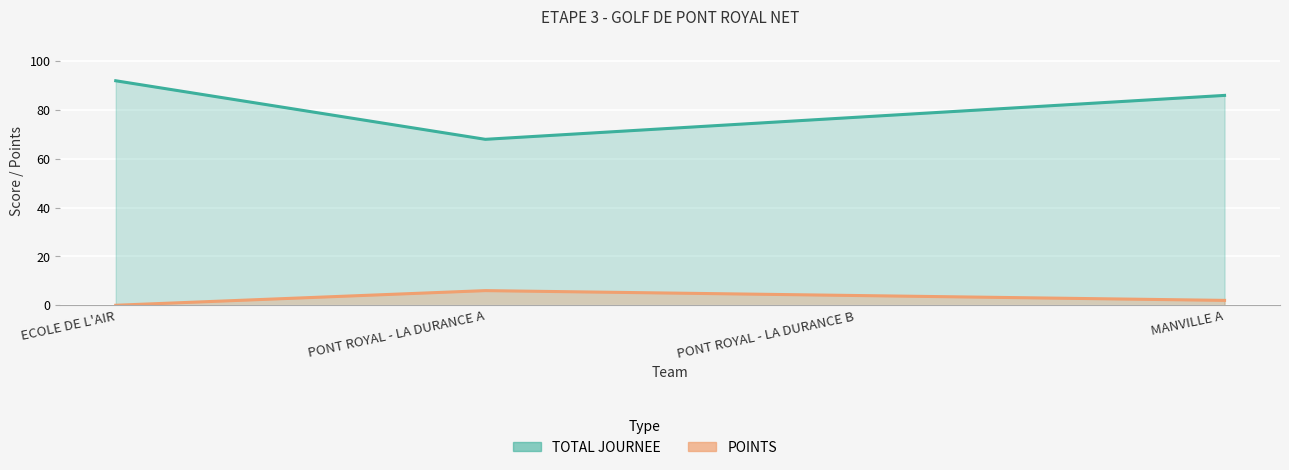

What position from the left is PONT ROYAL - LA DURANCE A?

2